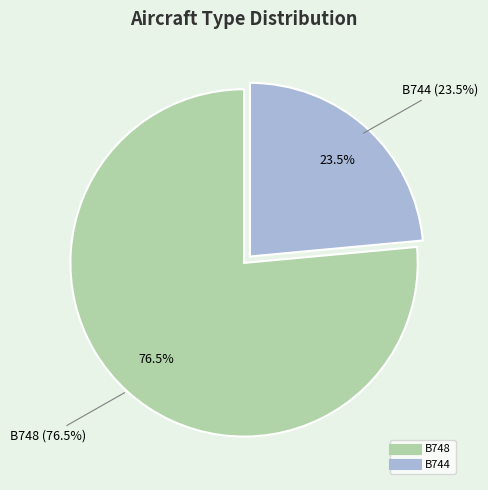

What percentage is NOT represented by B748?

23.5%